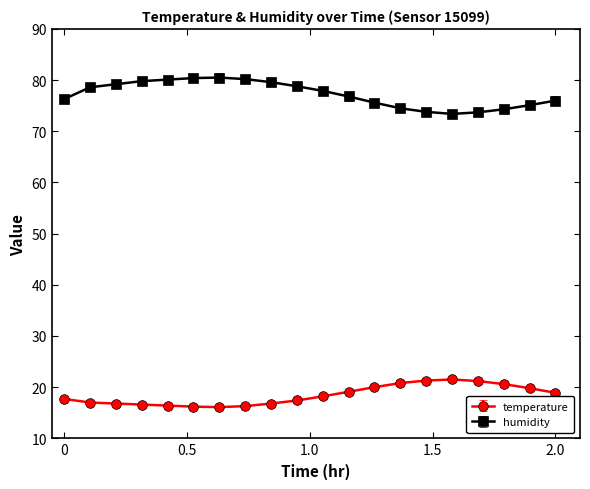

At how many categories does at least one series exceed 45?

20